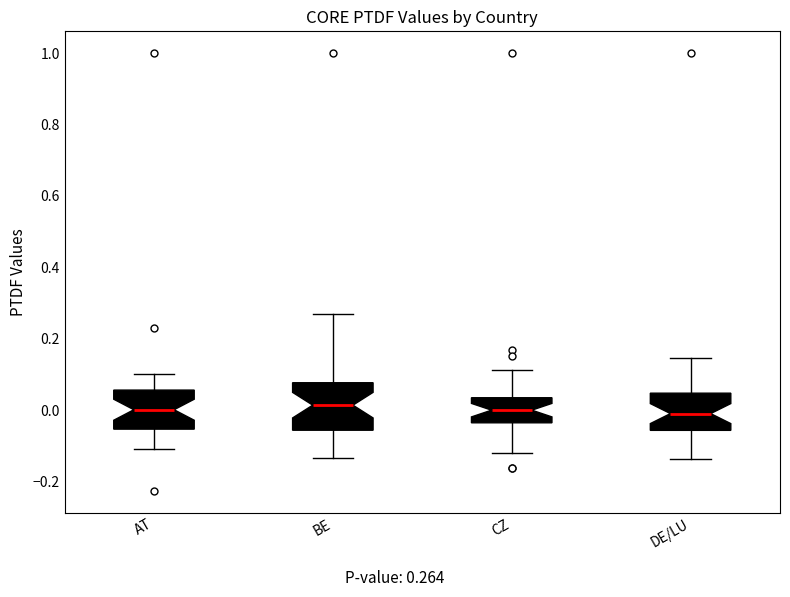

Reading left to right, read every box against the y-axis: the position of its median line, the range the box covers, and the ends of its whiskers. The values are not printed on the chart, so give them approximately, as read against the axis.

AT: median 0.00, box -0.06 to 0.06, whiskers -0.10 to 0.10
BE: median 0.02, box -0.06 to 0.08, whiskers -0.14 to 0.26
CZ: median 0.00, box -0.04 to 0.04, whiskers -0.12 to 0.12
DE/LU: median 0.00, box -0.06 to 0.04, whiskers -0.14 to 0.14